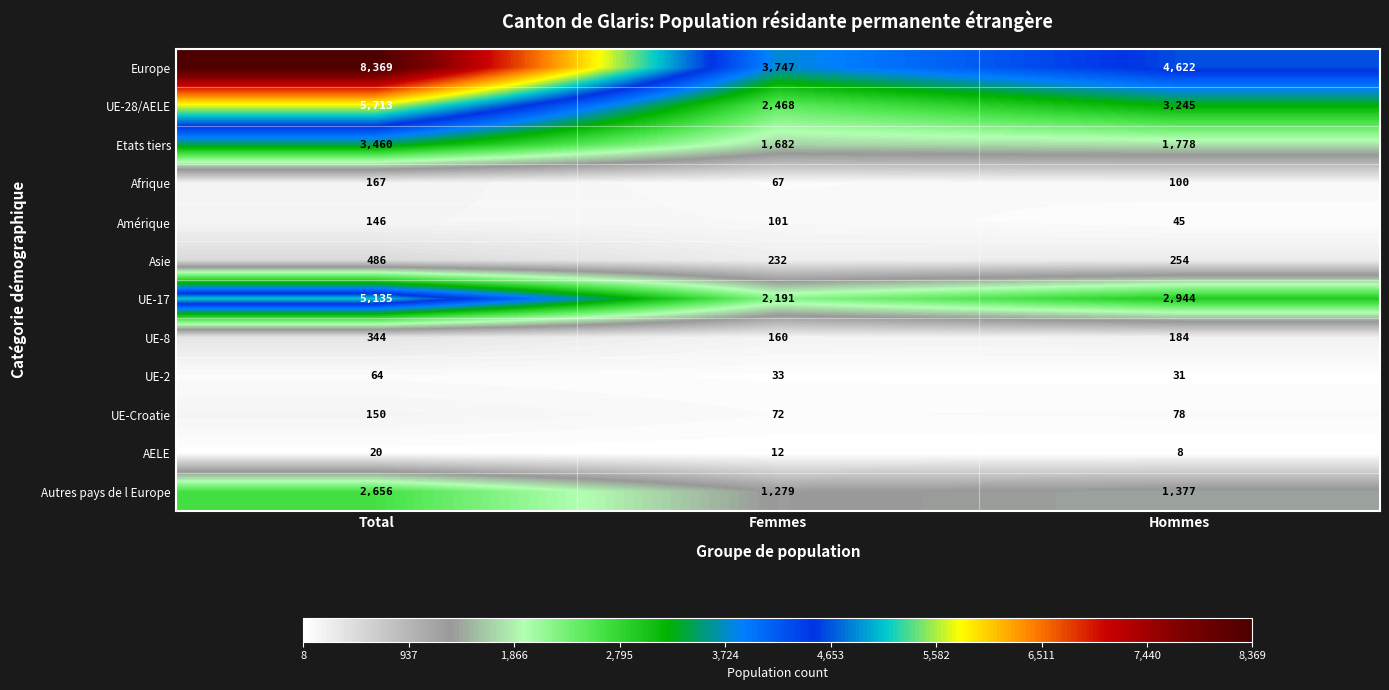

At how many categories does at least one series exceed 6166?

1